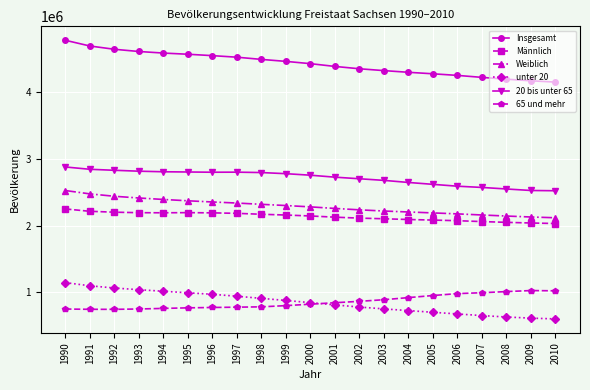

True or false: Insgesamt and Weiblich cross at least once.

False